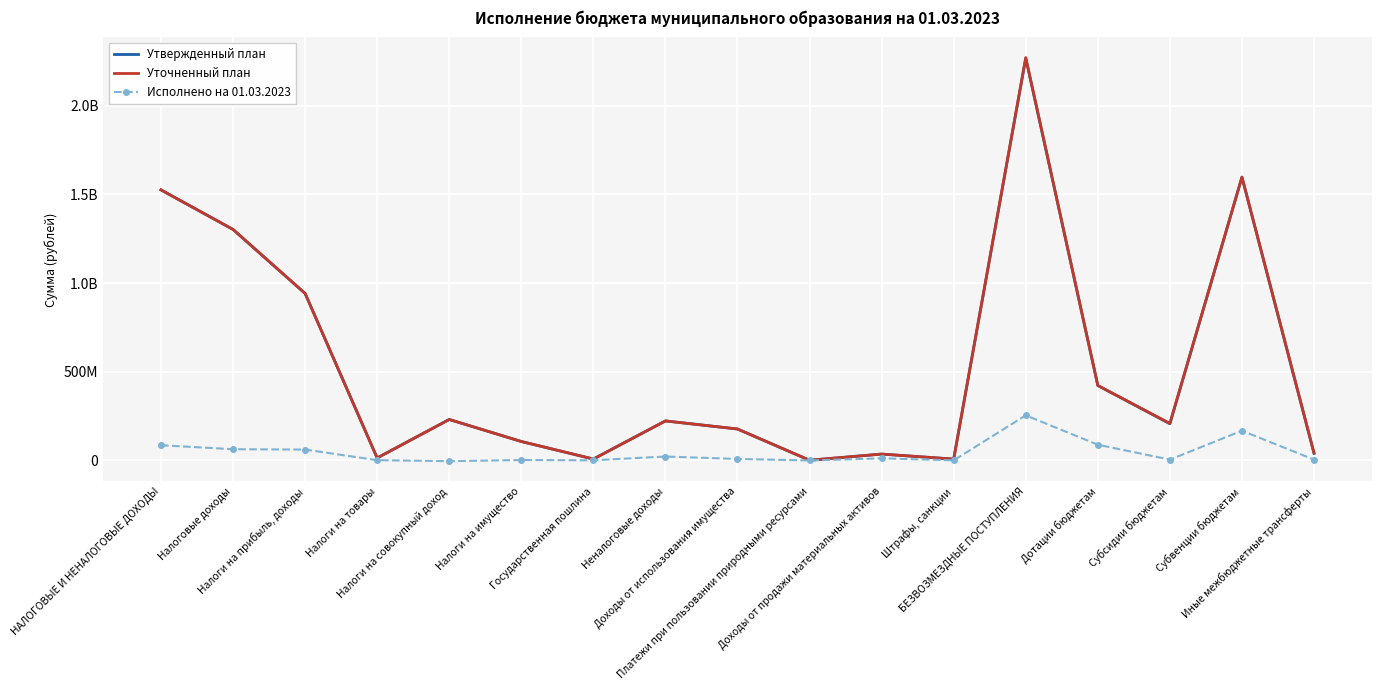

Reading left to right, what are all the values shown in this chart?

Утвержденный план: НАЛОГОВЫЕ И НЕНАЛОГОВЫЕ ДОХОДЫ=1525551700.0	Налоговые доходы=1302509700.0	Налоги на прибыль, доходы=941738700.0	Налоги на товары=14216000.0	Налоги на совокупный доход=231241000.0	Налоги на имущество=107124000.0	Государственная пошлина=8190000.0	Неналоговые доходы=223042000.0	Доходы от использования имущества=177527000.0	Платежи при пользовании природными ресурсами=1474000.0	Доходы от продажи материальных активов=36157000.0	Штрафы, санкции=7884000.0	БЕЗВОЗМЕЗДНЫЕ ПОСТУПЛЕНИЯ=2267832100.0	Дотации бюджетам=422719300.0	Субсидии бюджетам=207075200.0	Субвенции бюджетам=1597441200.0	Иные межбюджетные трансферты=40596400.0
Уточненный план: НАЛОГОВЫЕ И НЕНАЛОГОВЫЕ ДОХОДЫ=1525551700.0	Налоговые доходы=1302509700.0	Налоги на прибыль, доходы=941738700.0	Налоги на товары=14216000.0	Налоги на совокупный доход=231241000.0	Налоги на имущество=107124000.0	Государственная пошлина=8190000.0	Неналоговые доходы=223042000.0	Доходы от использования имущества=177527000.0	Платежи при пользовании природными ресурсами=1474000.0	Доходы от продажи материальных активов=36157000.0	Штрафы, санкции=7884000.0	БЕЗВОЗМЕЗДНЫЕ ПОСТУПЛЕНИЯ=2271323400.0	Дотации бюджетам=422719300.0	Субсидии бюджетам=208886500.0	Субвенции бюджетам=1597441200.0	Иные межбюджетные трансферты=42276400.0
Исполнено на 01.03.2023: НАЛОГОВЫЕ И НЕНАЛОГОВЫЕ ДОХОДЫ=86044054.7	Налоговые доходы=63631541.1	Налоги на прибыль, доходы=61663648.0	Налоги на товары=1842668.3	Налоги на совокупный доход=-3852972.5	Налоги на имущество=2861468.2	Государственная пошлина=1116729.1	Неналоговые доходы=22412513.6	Доходы от использования имущества=8708642.4	Платежи при пользовании природными ресурсами=118229.2	Доходы от продажи материальных активов=12126775.1	Штрафы, санкции=968298.2	БЕЗВОЗМЕЗДНЫЕ ПОСТУПЛЕНИЯ=254511362.0	Дотации бюджетам=88976700.0	Субсидии бюджетам=4858916.5	Субвенции бюджетам=167917033.8	Иные межбюджетные трансферты=4974479.7